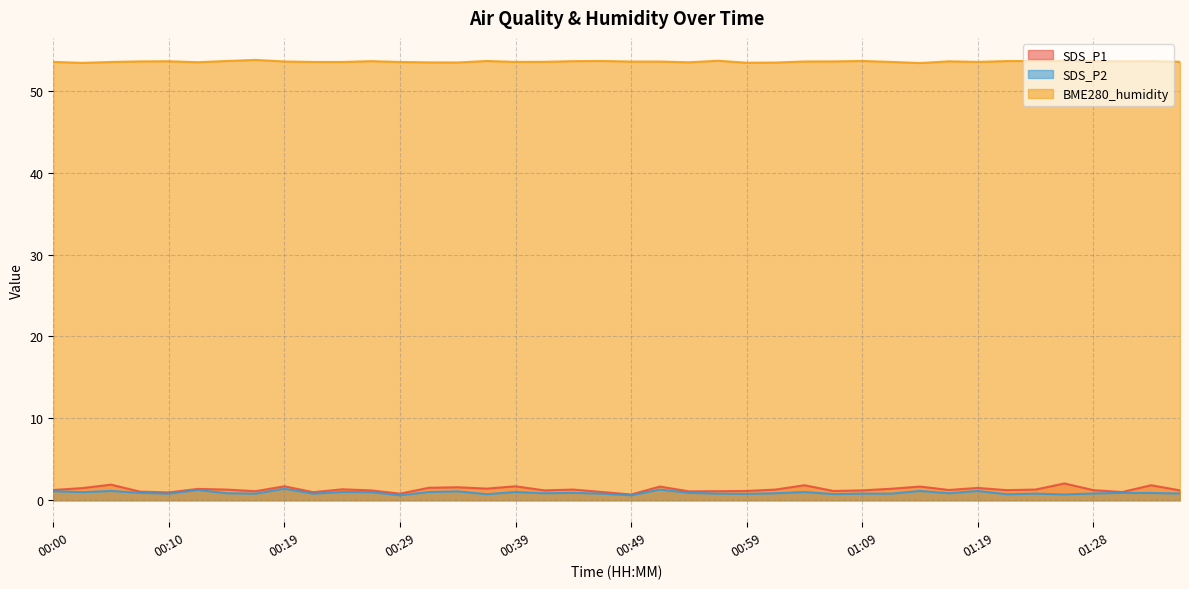

Rank the series at 00:12 from lowest to highest value.

SDS_P2, SDS_P1, BME280_humidity